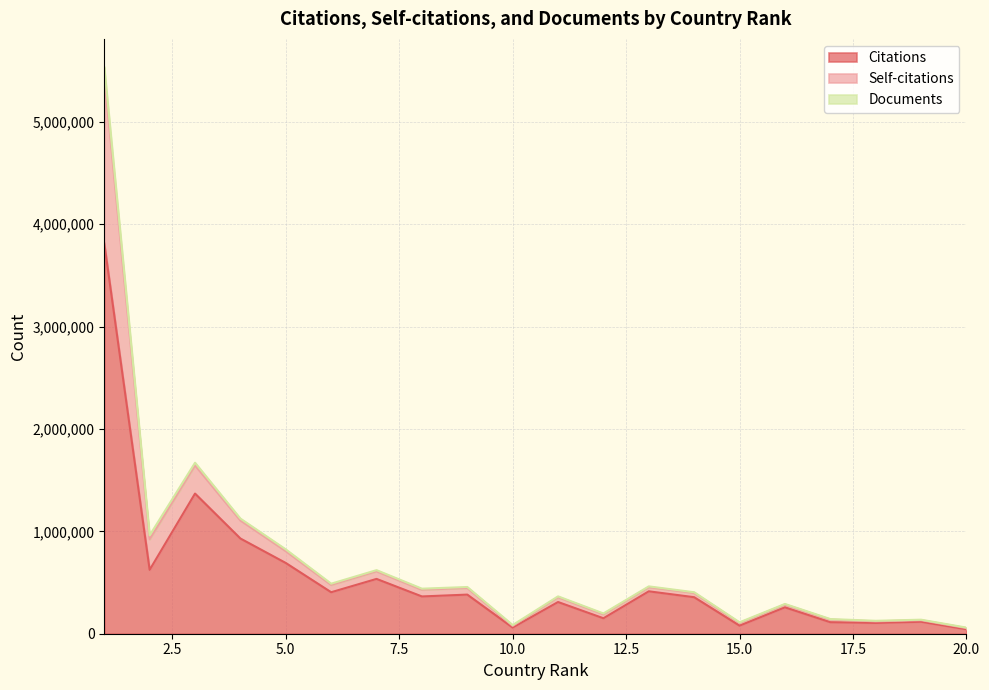

In Self-citations, how many points are higher than both neighbors (excluding endpoints)?

7